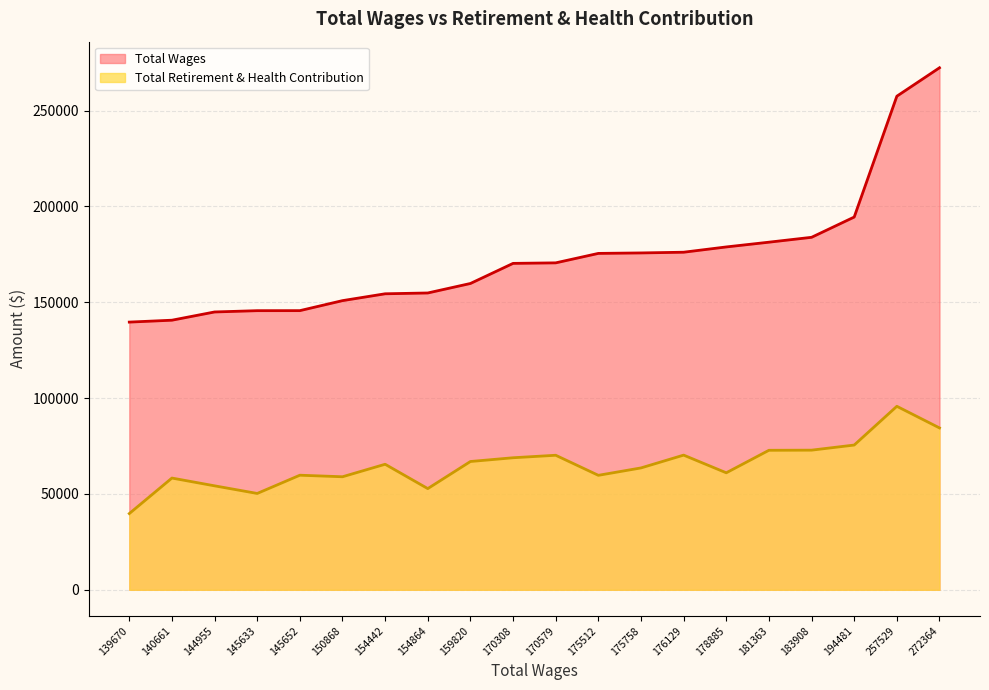

True or false: Total Wages and Total Retirement & Health Contribution intersect in this chart.

False